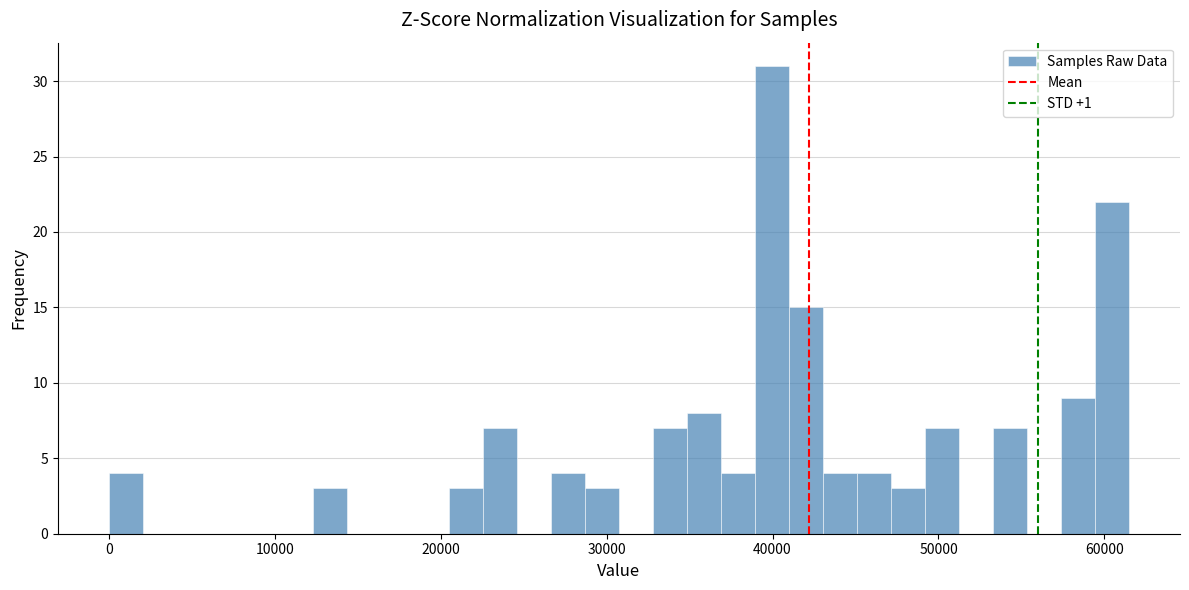

Around what value on the x-axis is the tallest bar? Give the approximate position of its centre, as read against the axis.

40000